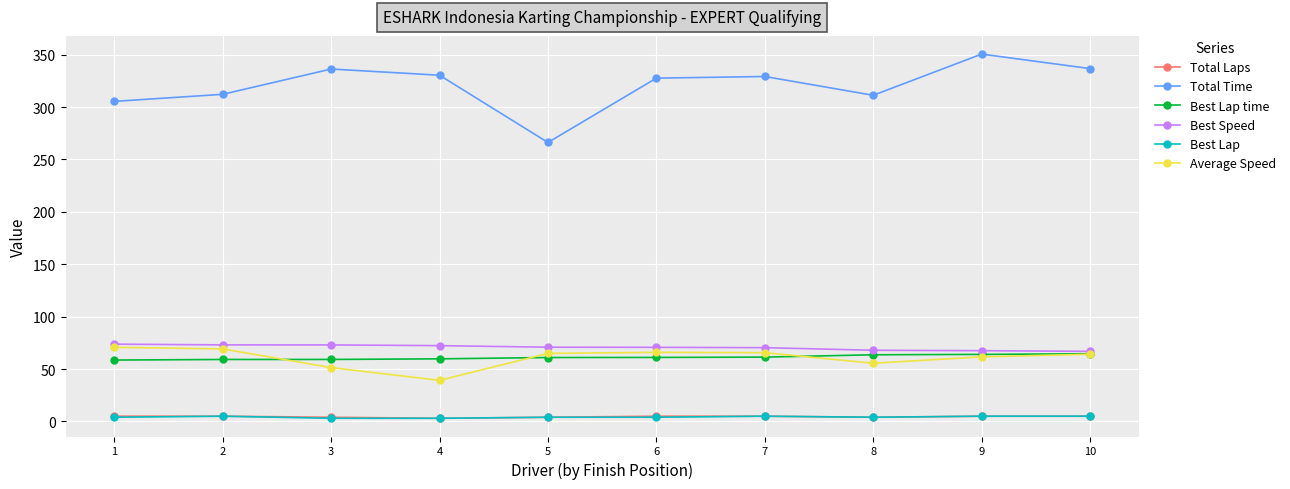

What are all the series names shown in the legend?

Total Laps, Total Time, Best Lap time, Best Speed, Best Lap, Average Speed